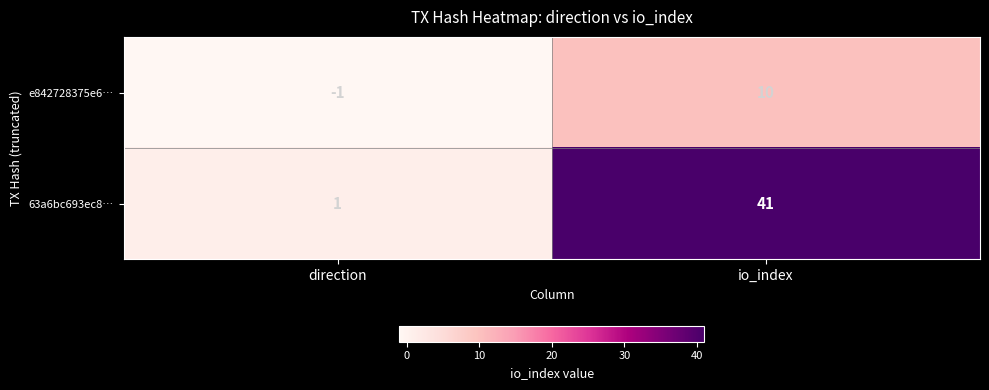

Rank the series at direction from lowest to highest value.

e842728375e6…, 63a6bc693ec8…